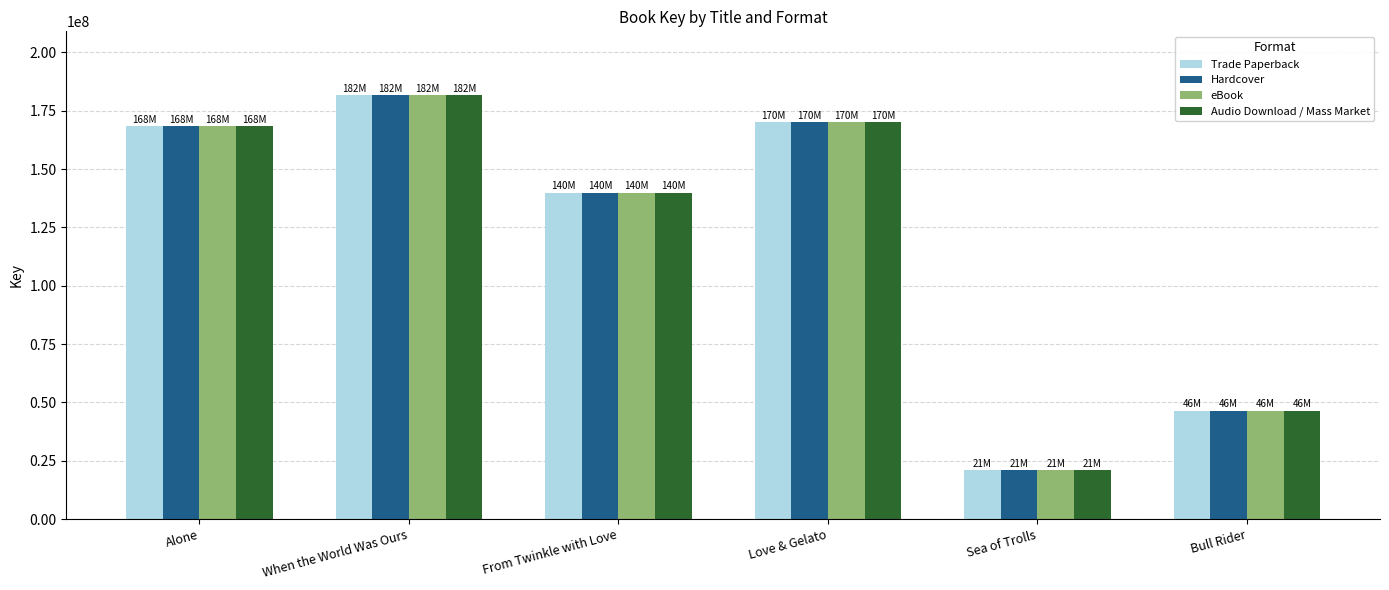

At which label does eBook reach its peak?

When the World Was Ours